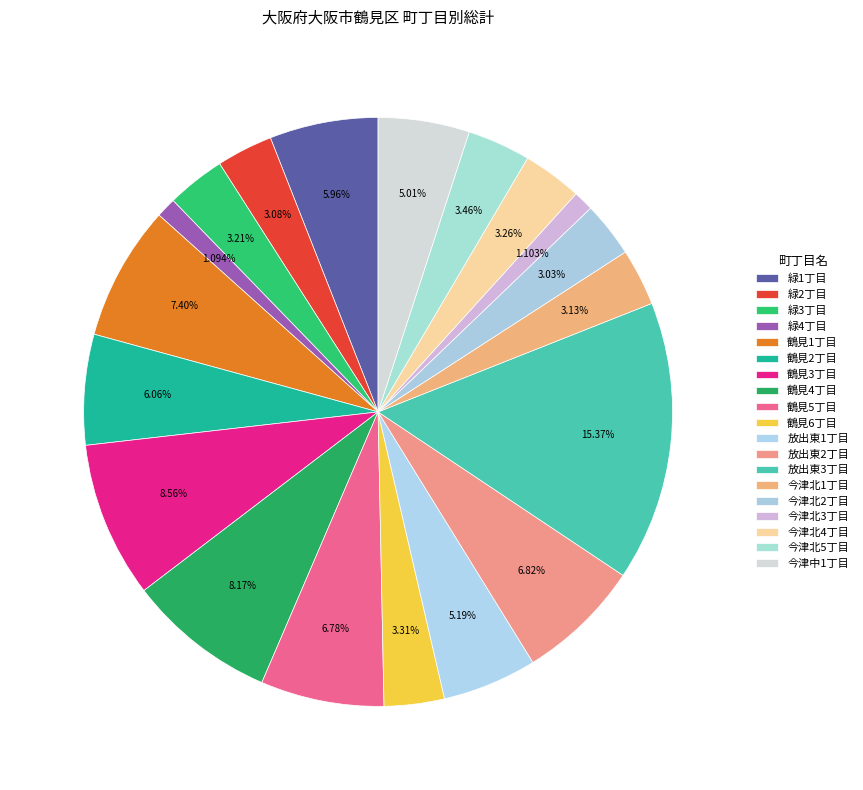

How many segments does this pie chart have?

19